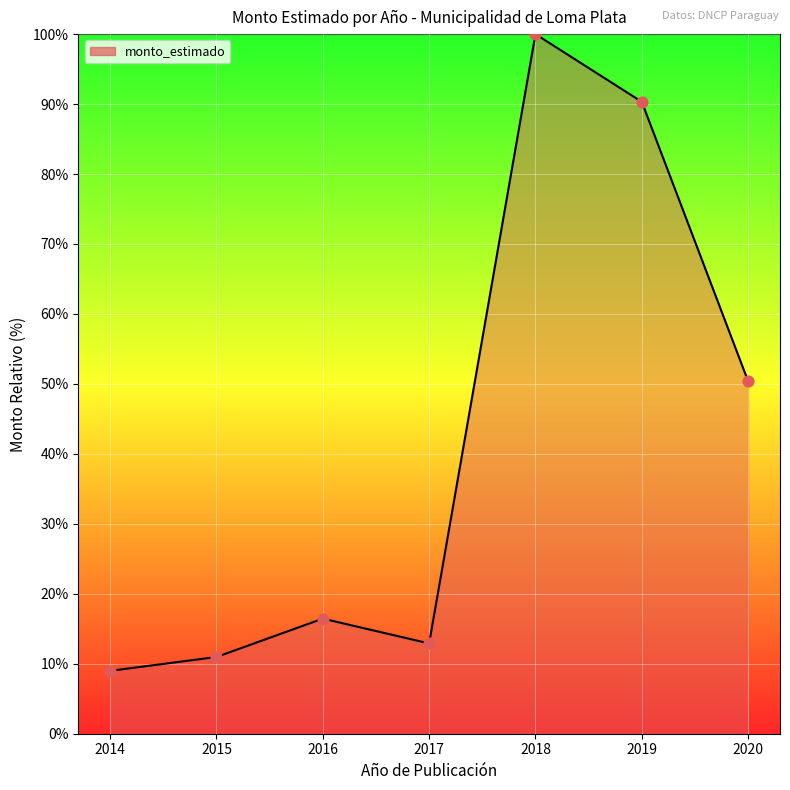

Between 2020 and 2015, which is larger?

2020